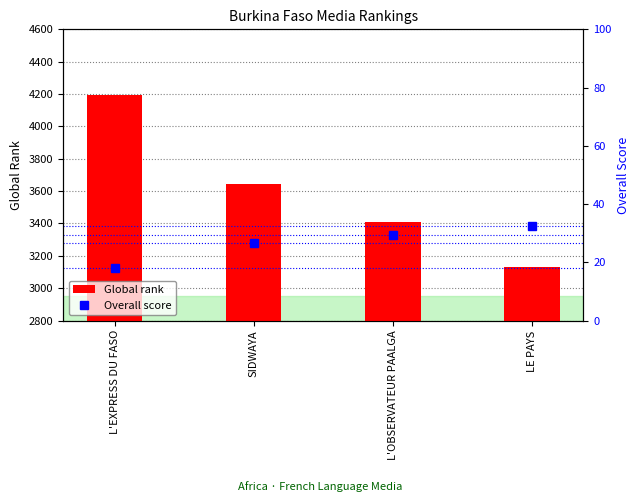

How many data points does each series have?

4